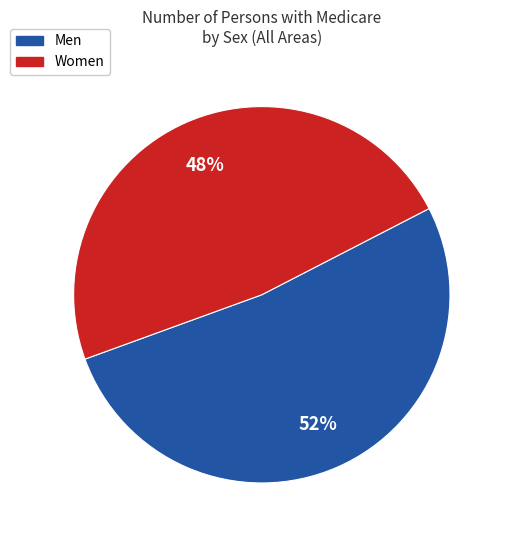

Which category accounts for the majority?

Men